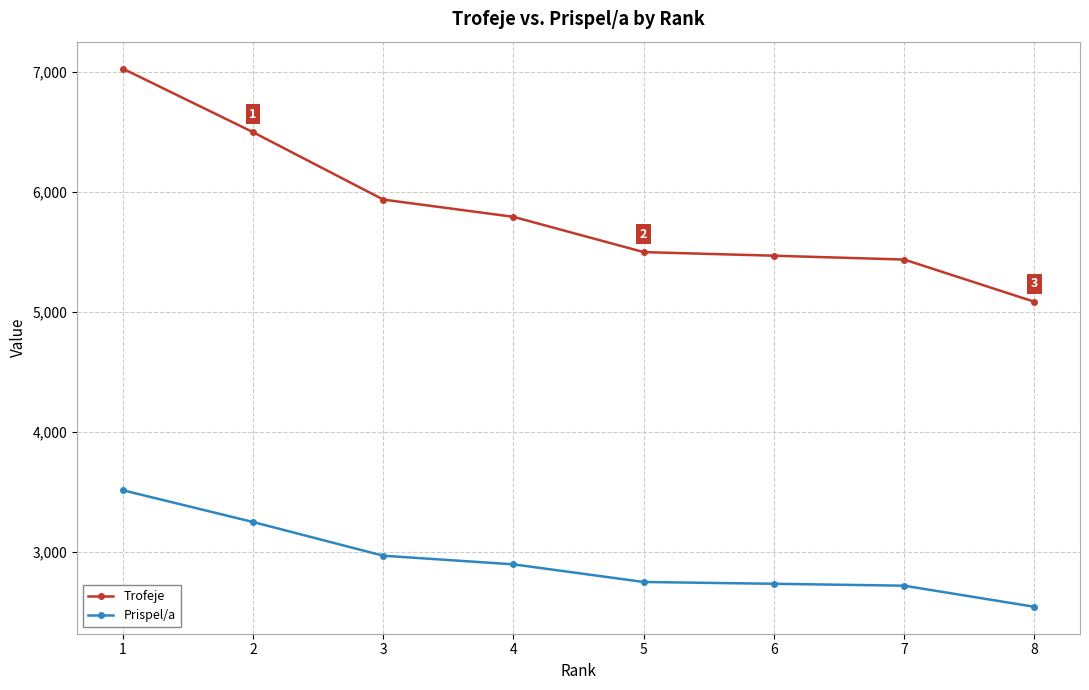

What is the value of the Trofeje point at the 1st from the left?

7030